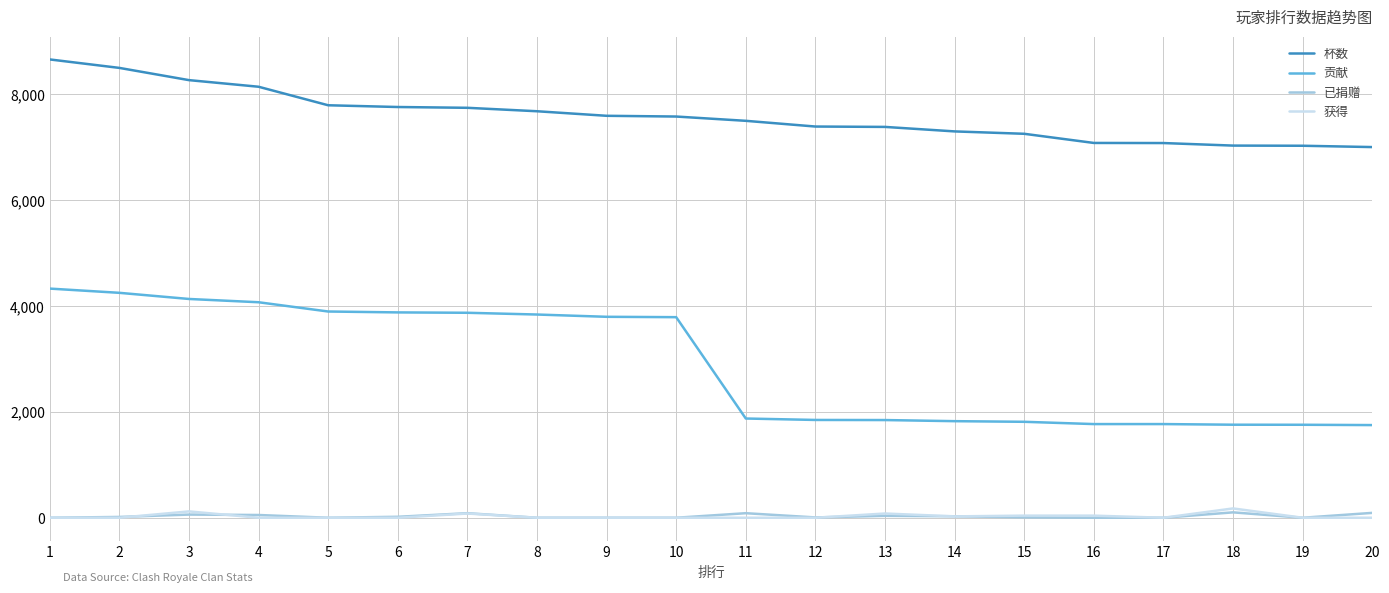

Is the value of 杯数 at 13 greater than the value of 已捐赠 at 3?

Yes